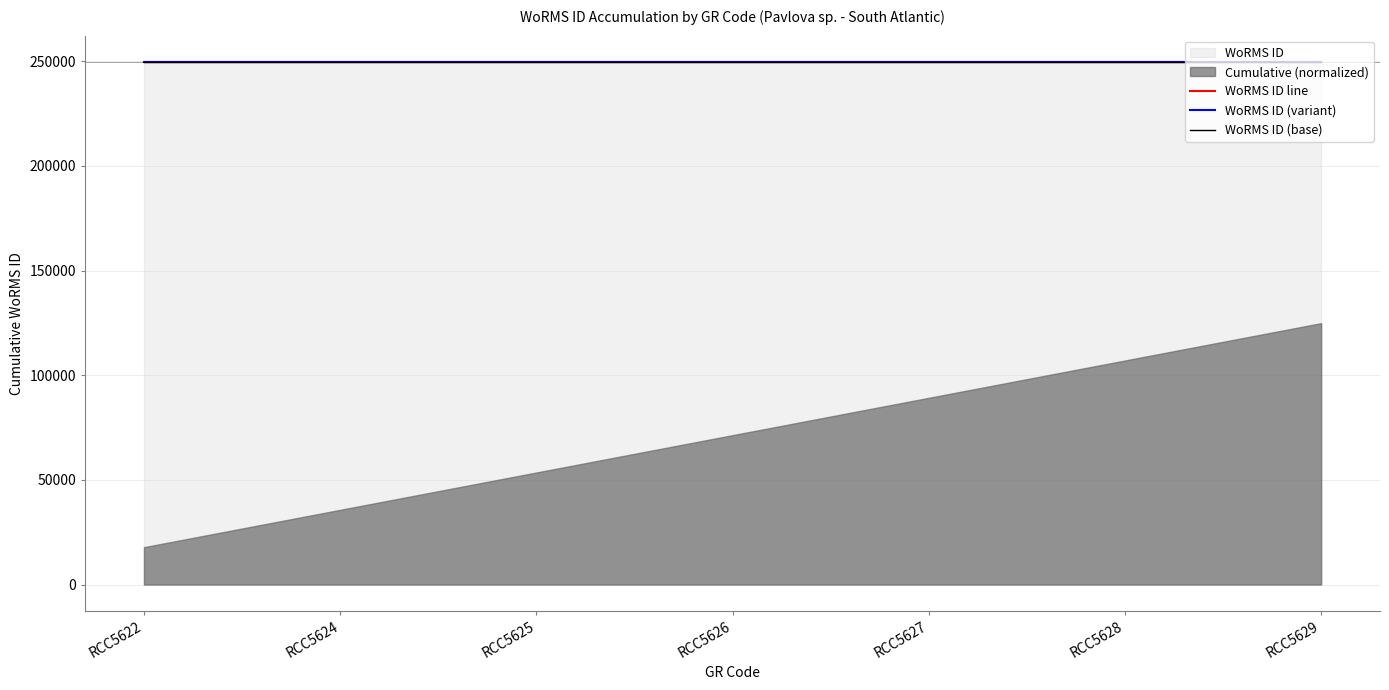

What is the maximum value for WoRMS ID (variant)?

249729.8